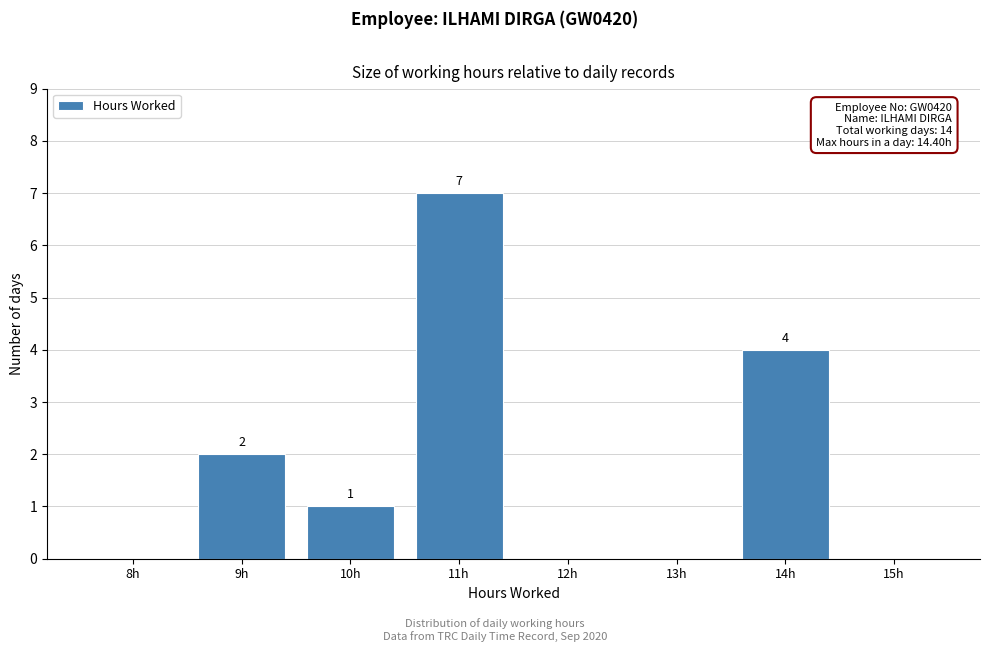

Reading right to left, extract all data points from this chart.

15h=0	14h=4	13h=0	12h=0	11h=7	10h=1	9h=2	8h=0